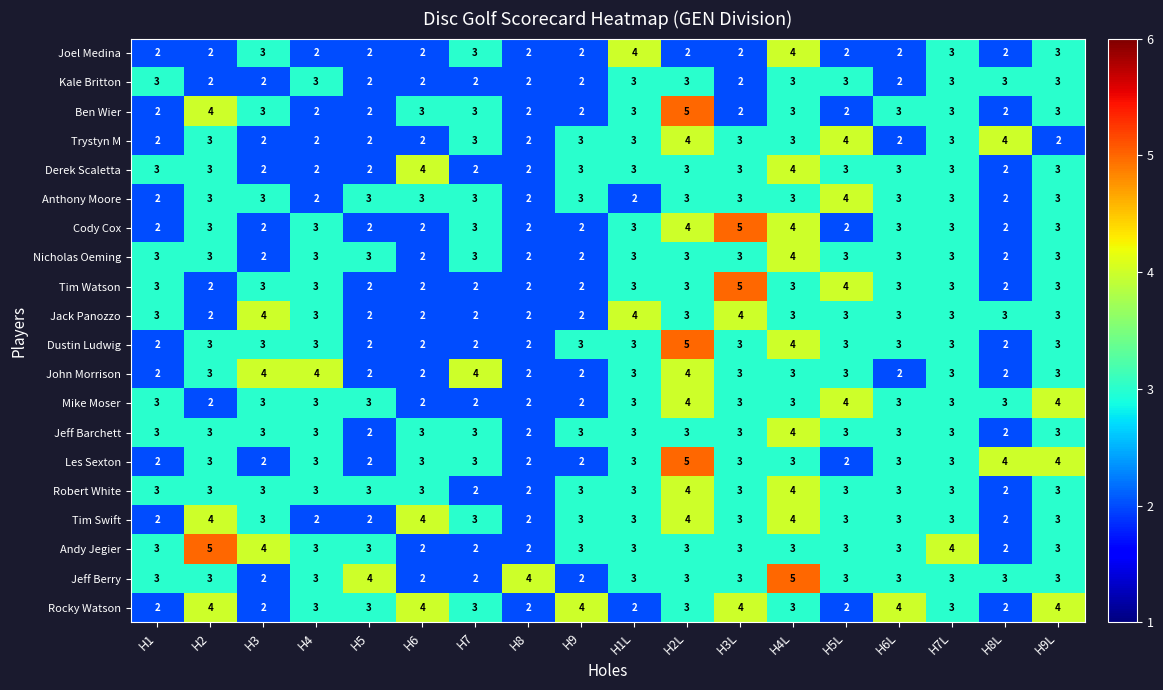

What is the sum of the Derek Scaletta values at H9L and H7?

5